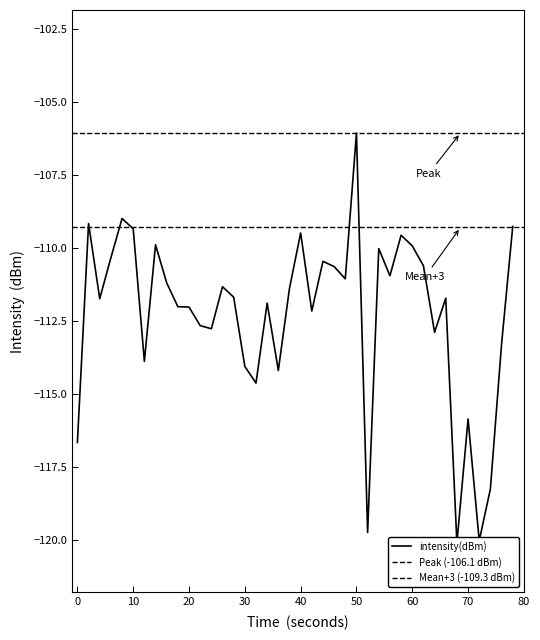

How many lines are shown in the chart?

1